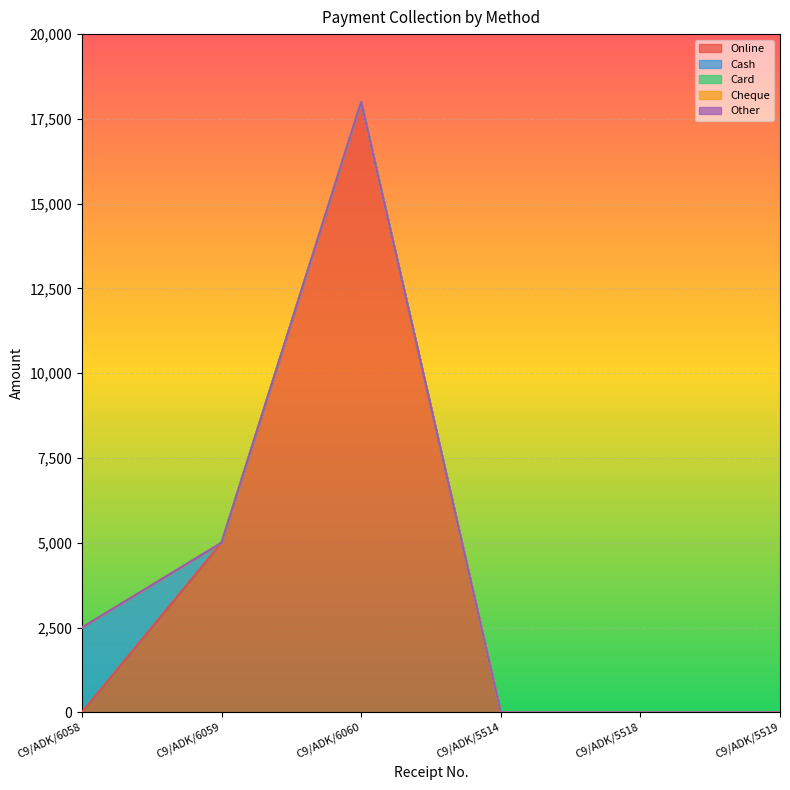

At which category does Online reach its first local peak?

C9/ADK/6060